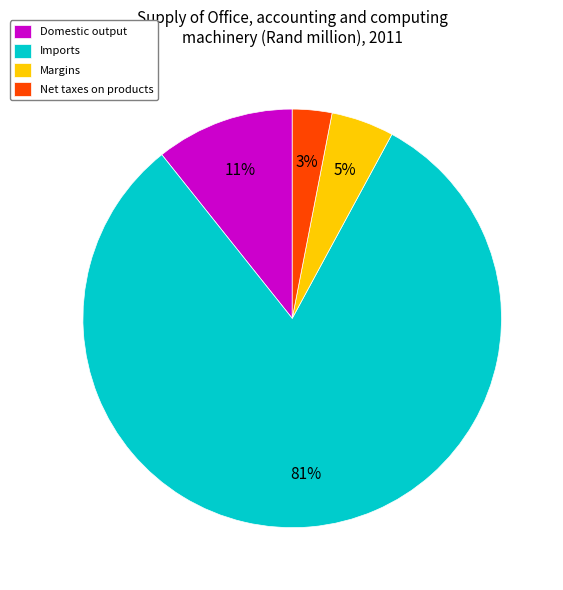

Which has a higher value, Net taxes on products or Margins?

Margins